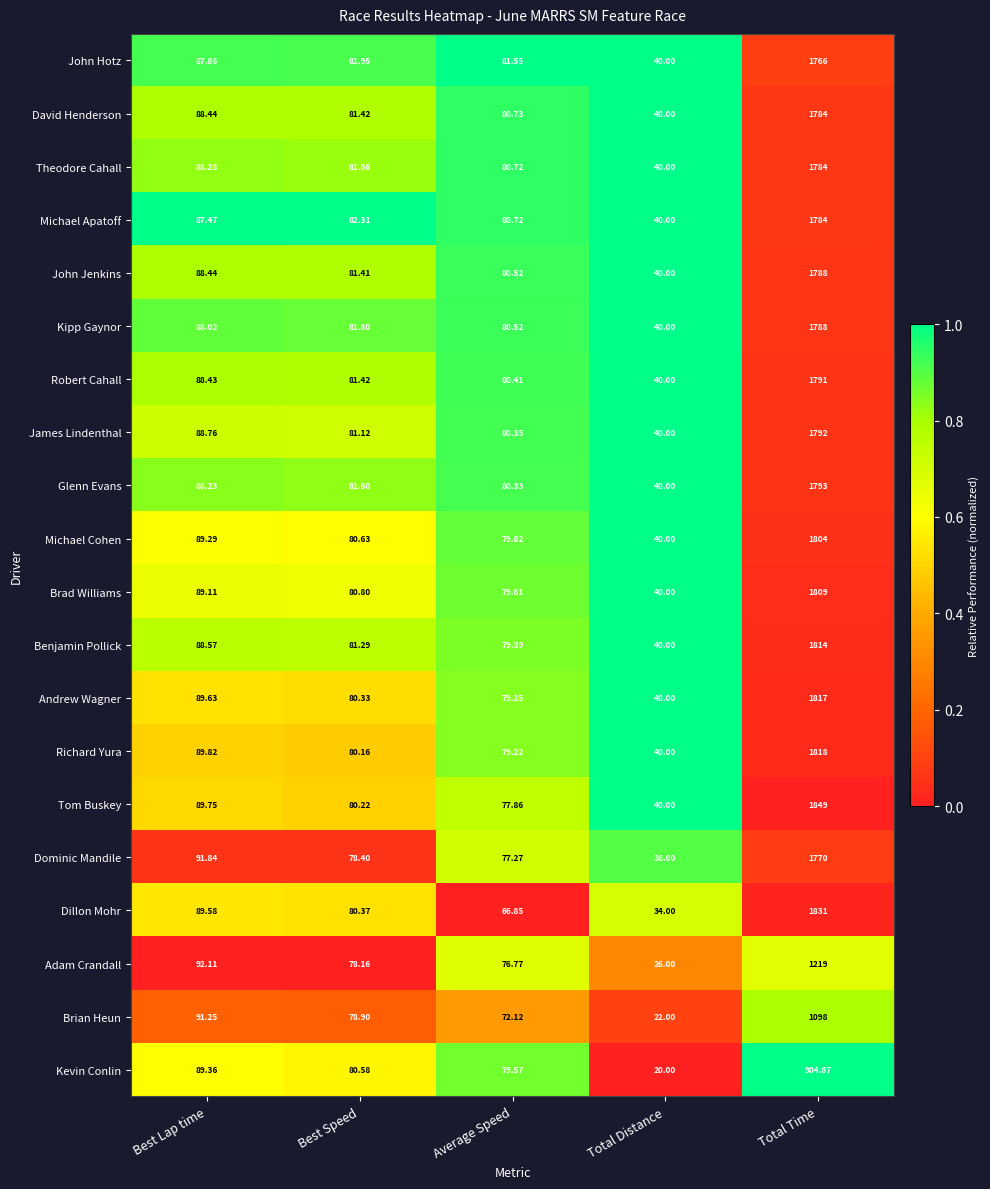

Is the value of Glenn Evans at Total Time greater than the value of Robert Cahall at Best Lap time?

Yes